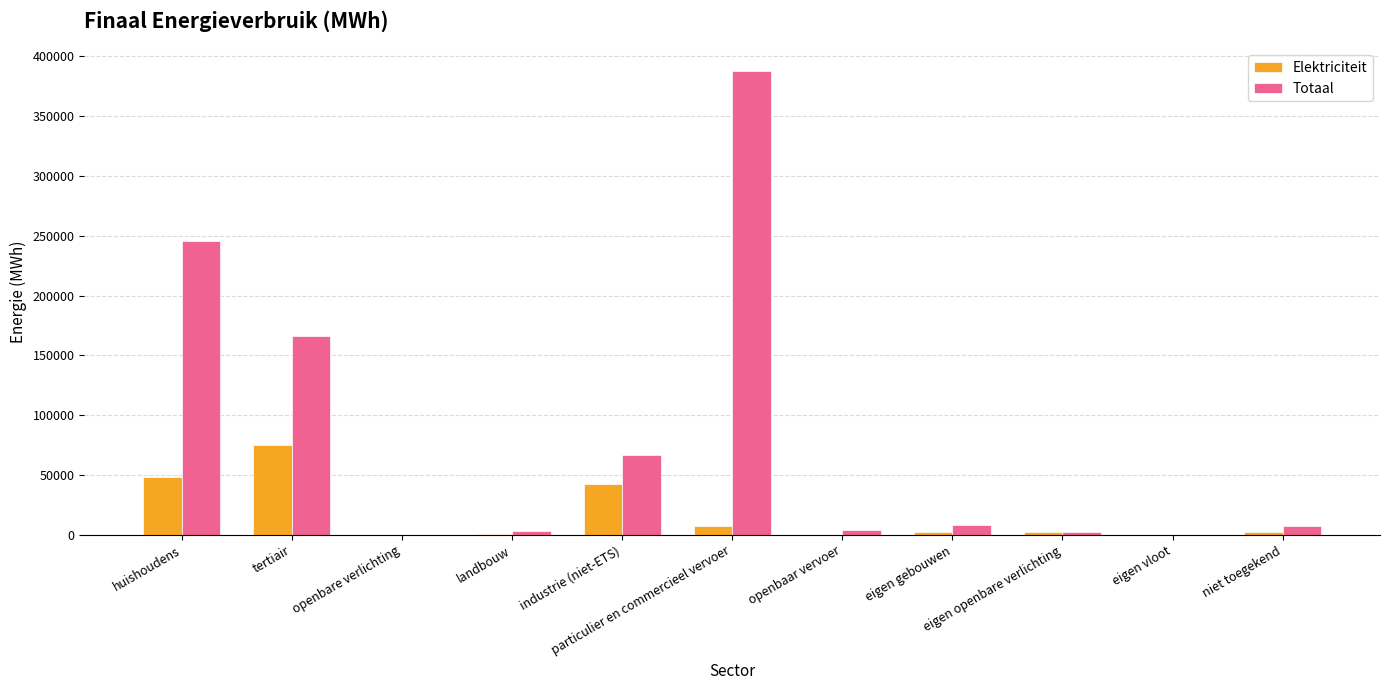

What is the spread (max minus min) of values at eigen gebouwen?

5808.4